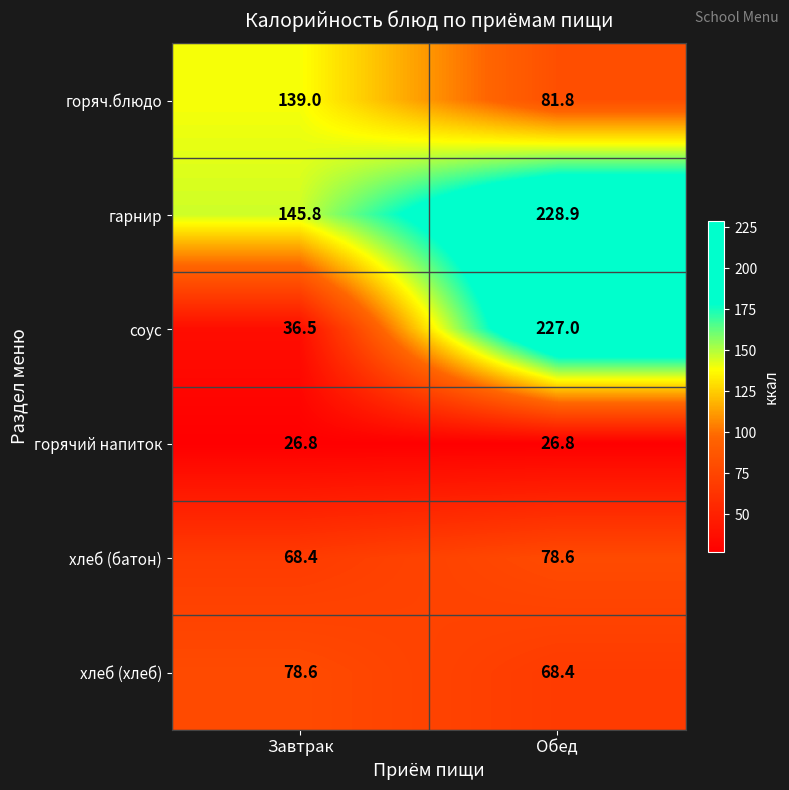

What is the maximum value shown in the chart?

228.9